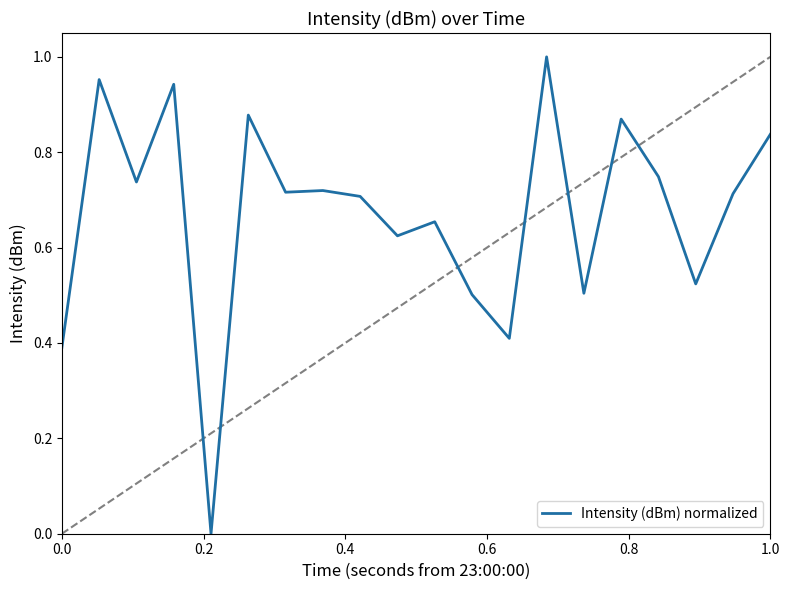

What is the value of the 15th point from the left?

0.5